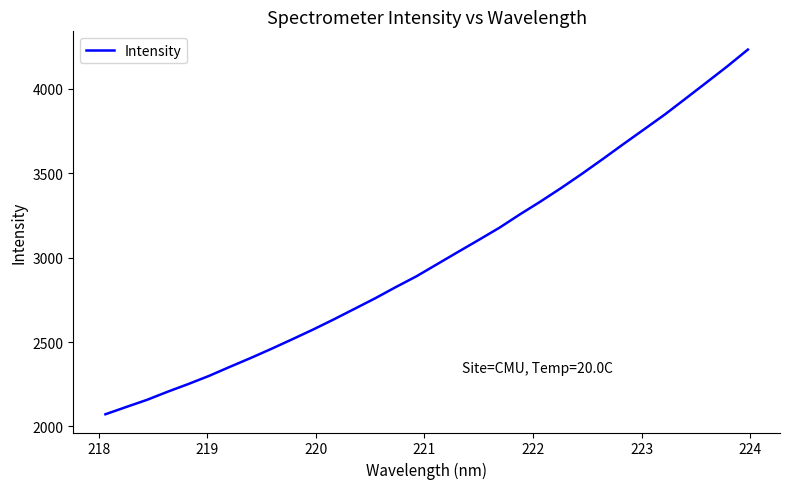

Does the chart display data point markers on the line(s)?

No